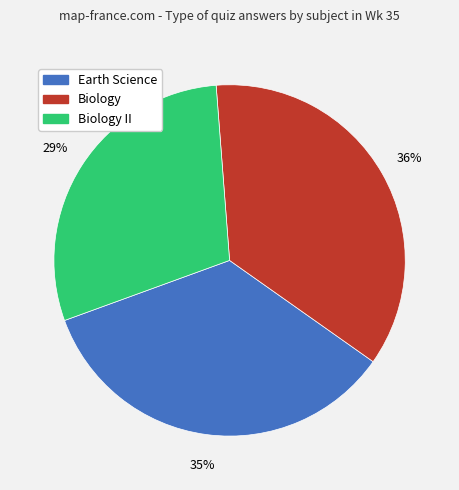

Which category has the smallest portion of the pie?

Biology II